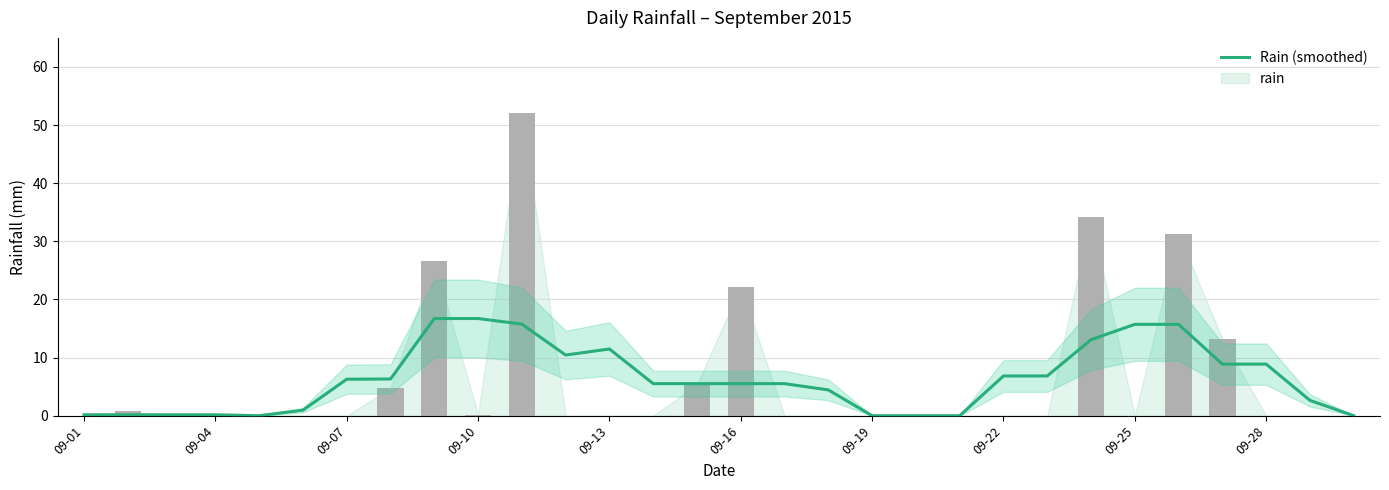

Which category has the lowest value across all series?

09-13